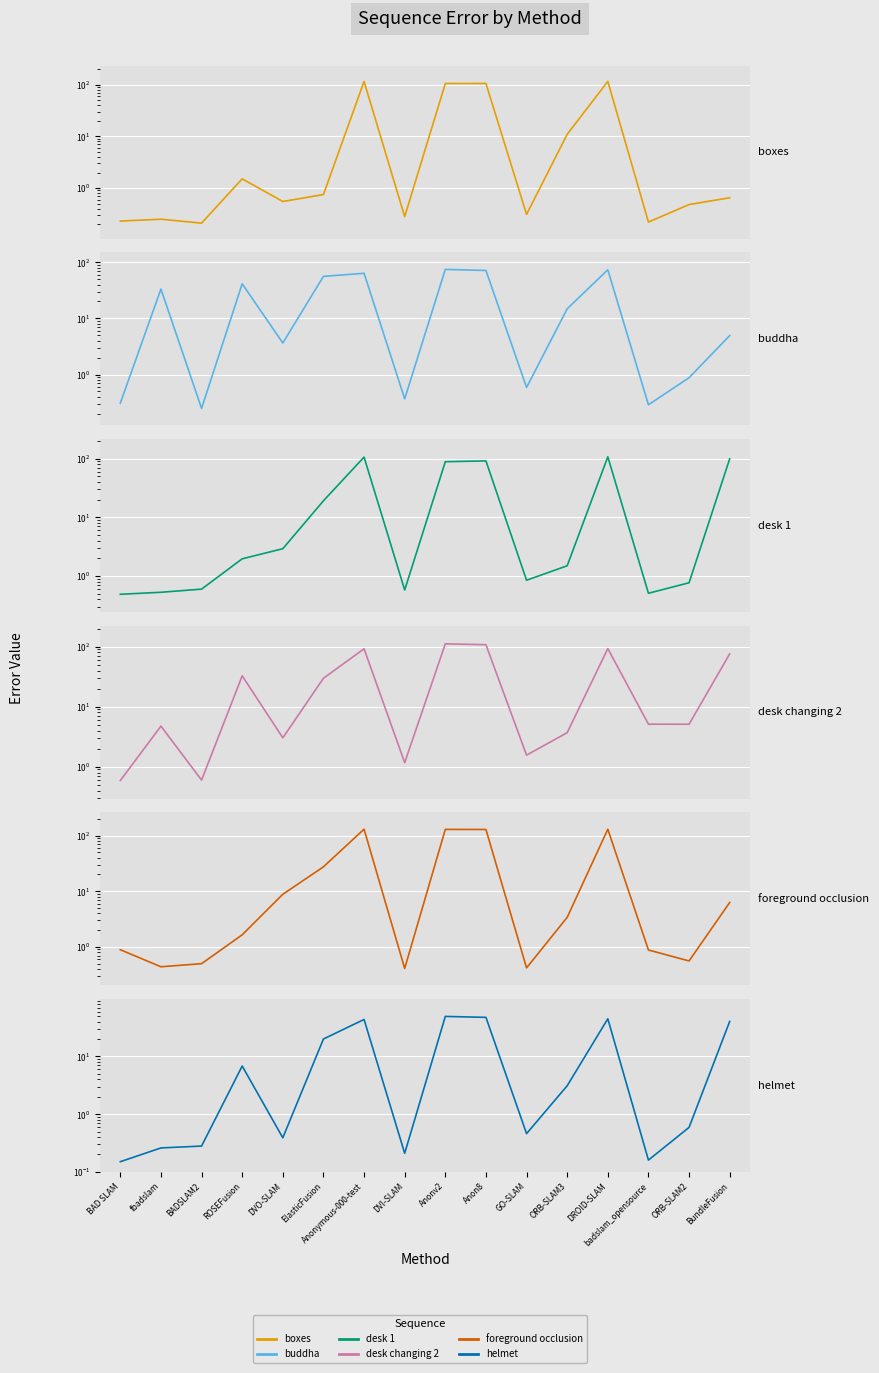

Which series changed the most between BADSLAM2 and ElasticFusion?

buddha